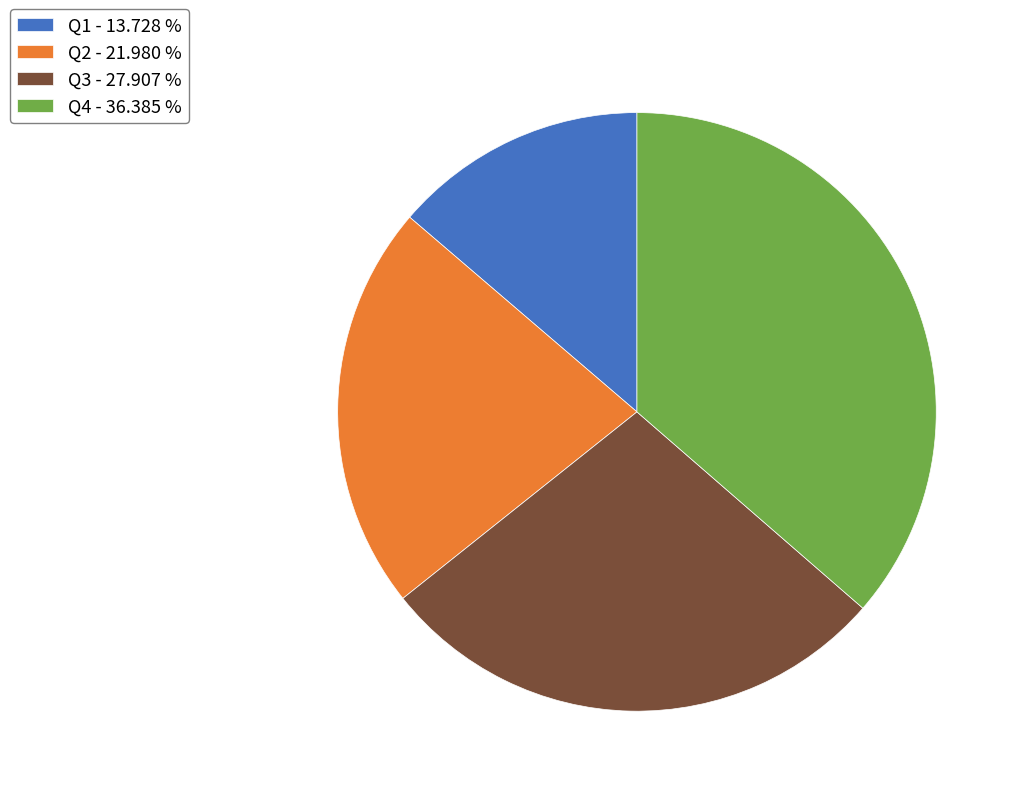

Do Q4 - 36.385 % and Q3 - 27.907 % together represent more than half of the pie?

Yes